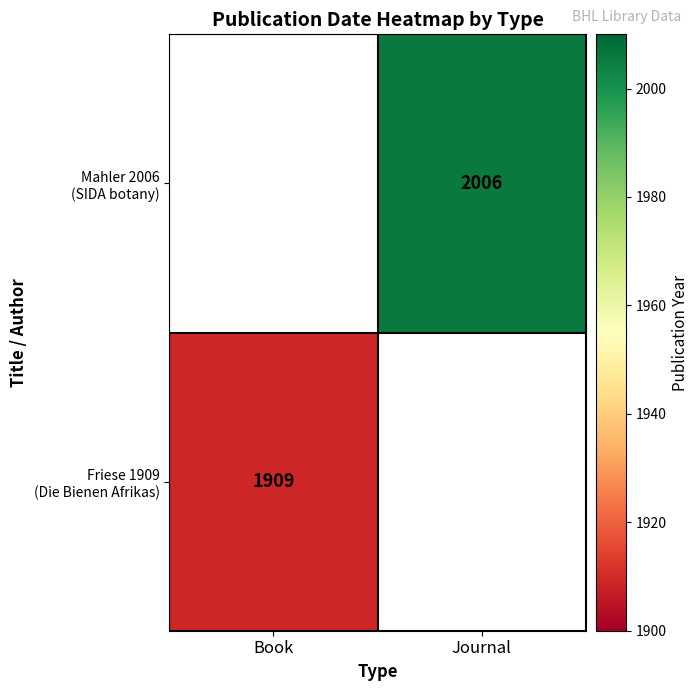

Which series changed the most between Book and Journal?

Mahler 2006 (SIDA botany)